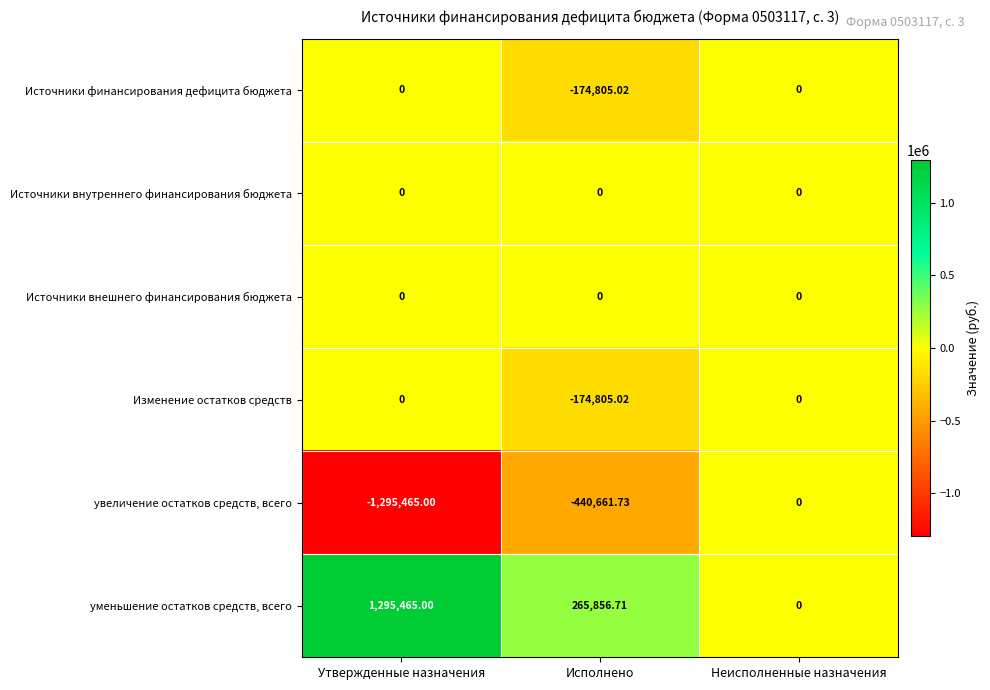

Which series changed the most between Исполнено and Неисполненные назначения?

увеличение остатков средств, всего